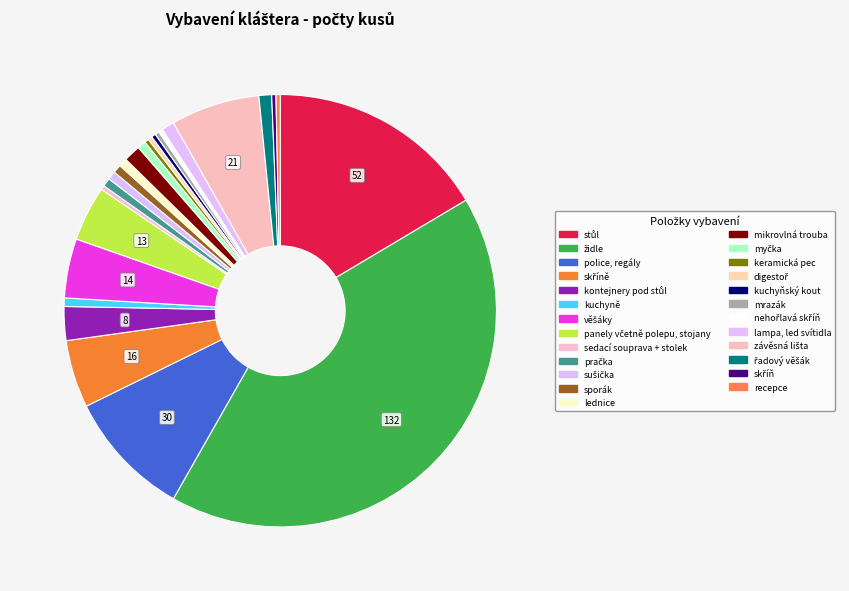

Count the number of slices in the pie.

25